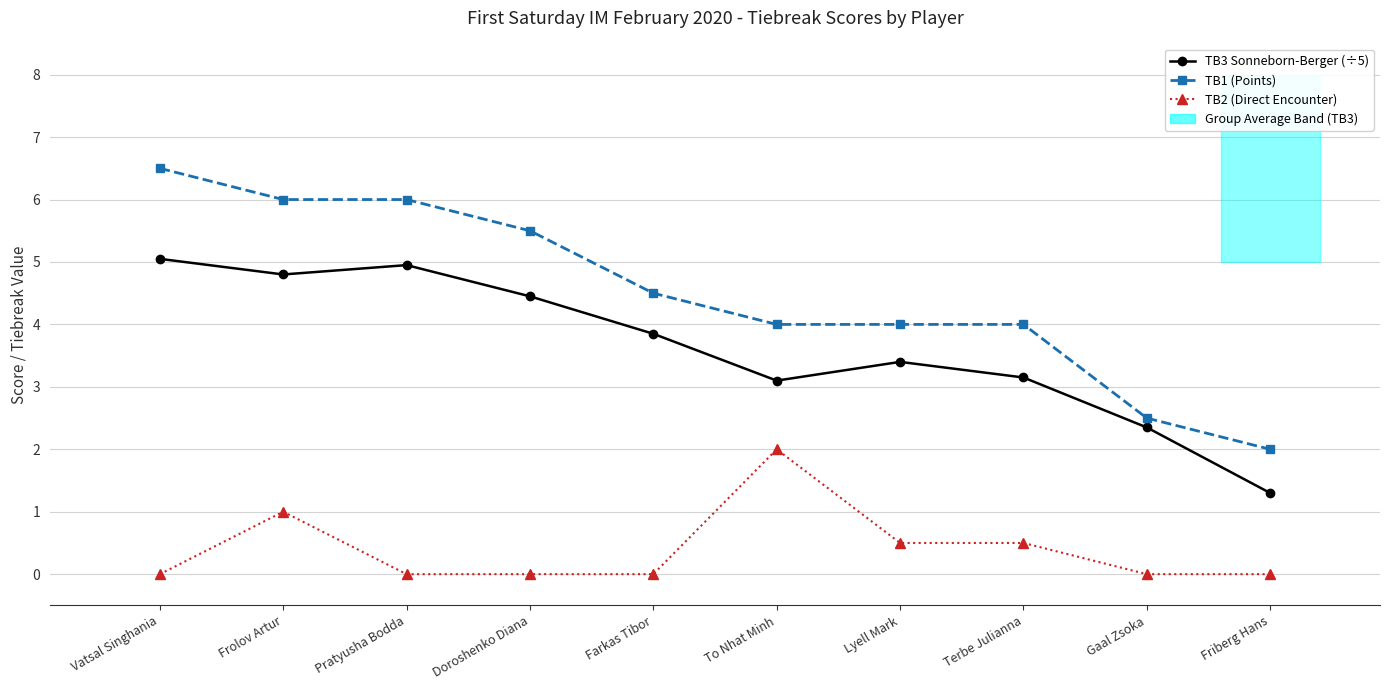

At which category does TB2 (Direct Encounter) reach its first local peak?

Frolov Artur